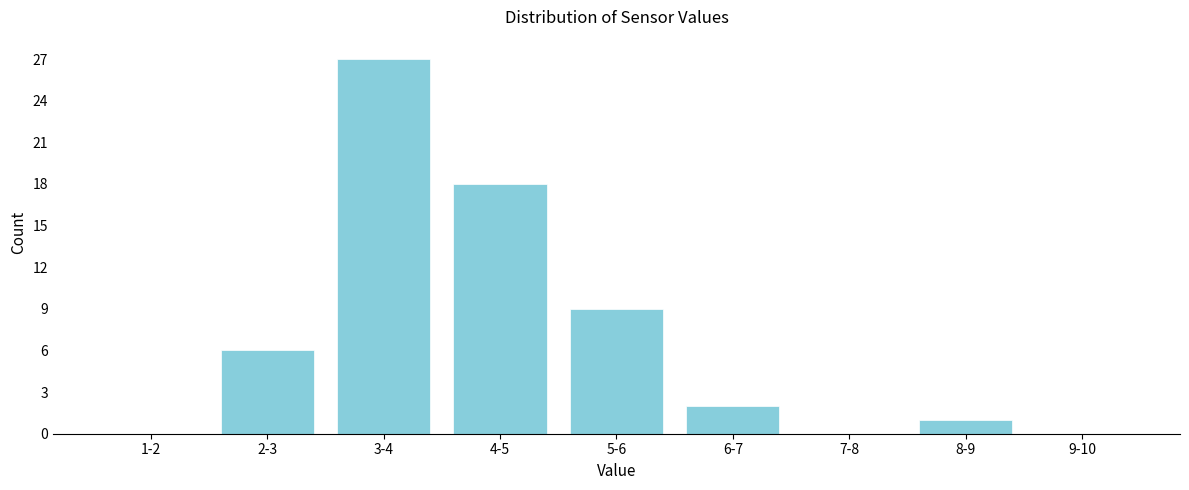

Reading left to right, what are all the values shown in this chart?

1-2=0	2-3=6	3-4=27	4-5=18	5-6=9	6-7=2	7-8=0	8-9=1	9-10=0